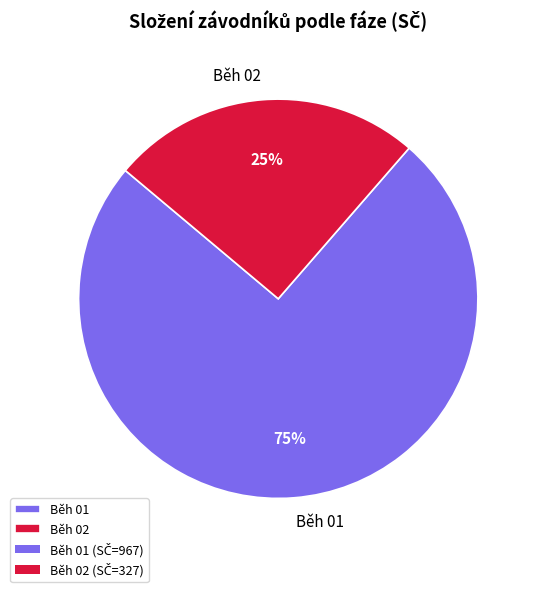

The Běh 01 slice represents 67% of the pie. True or false?

False